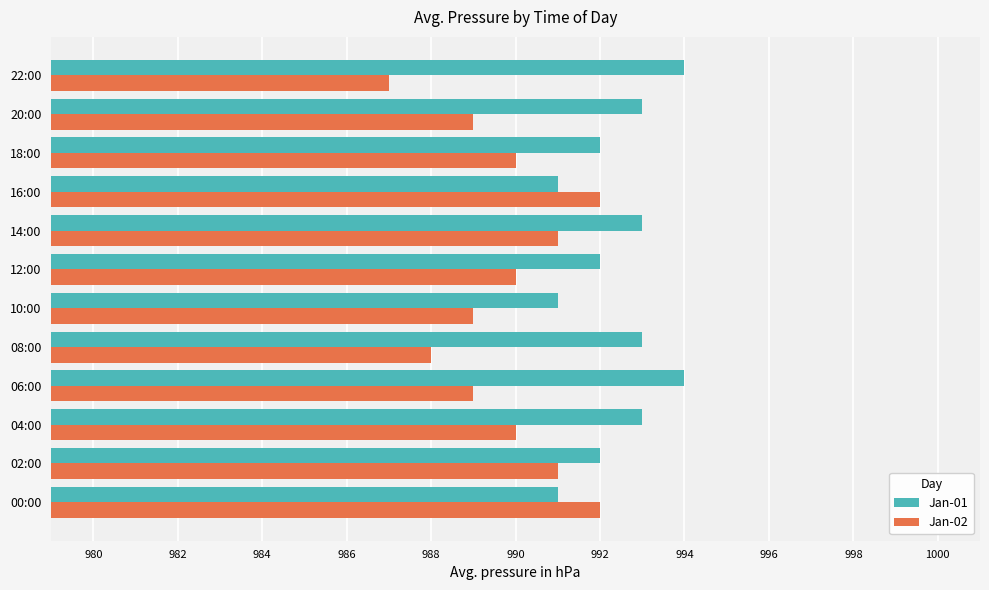

The Jan-02 series shows 239 at 10:00. True or false?

False